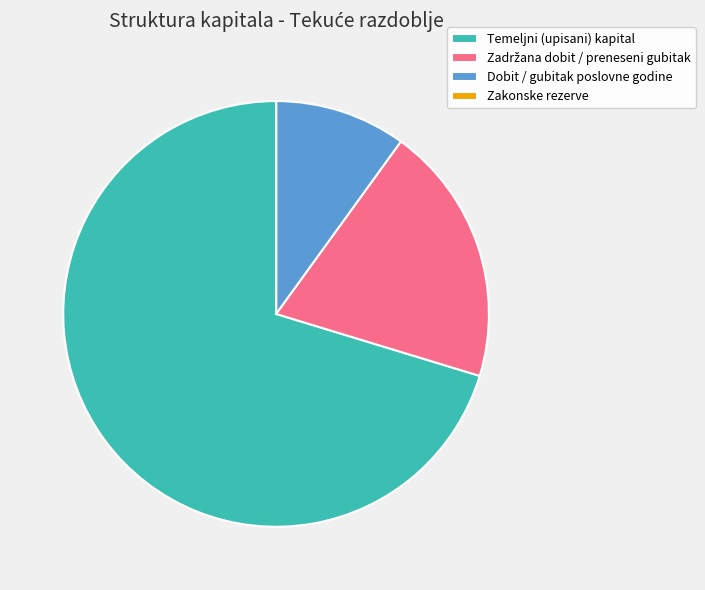

Does any single category account for the majority?

Yes